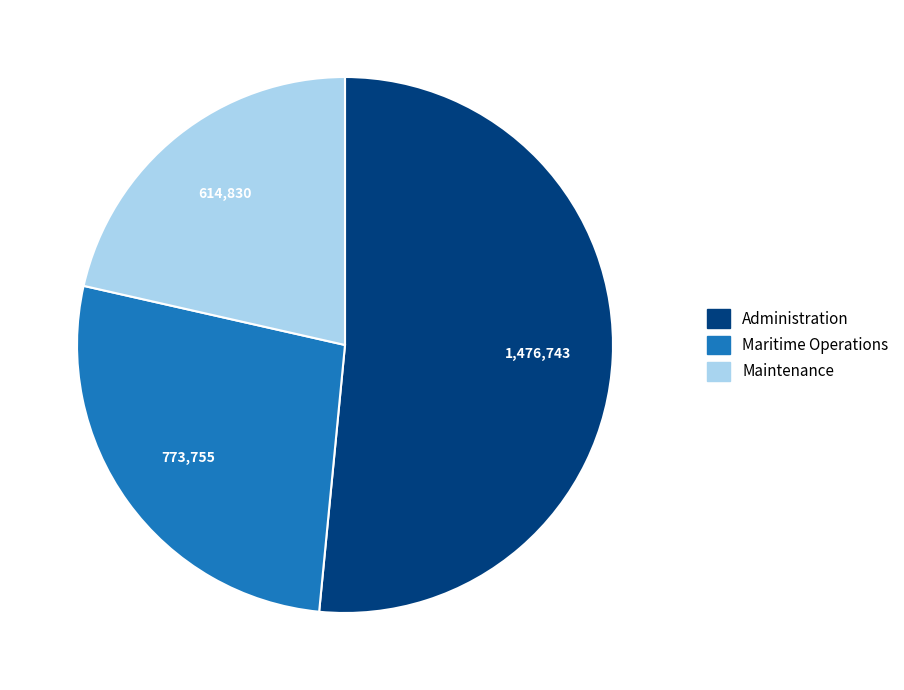

Which slice is the smallest?

Maintenance